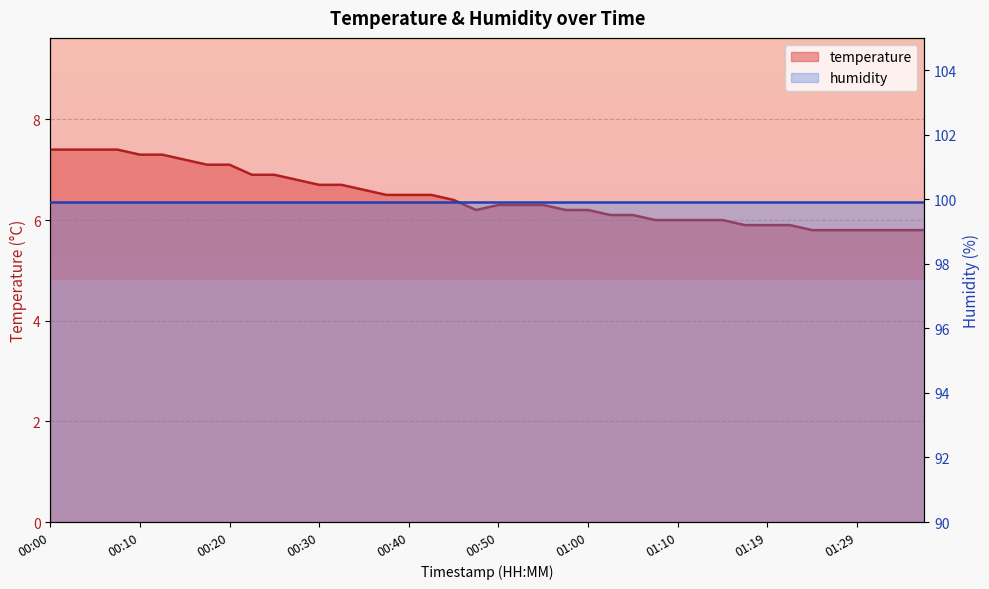

At which category does the data reach its first local valley?

00:47